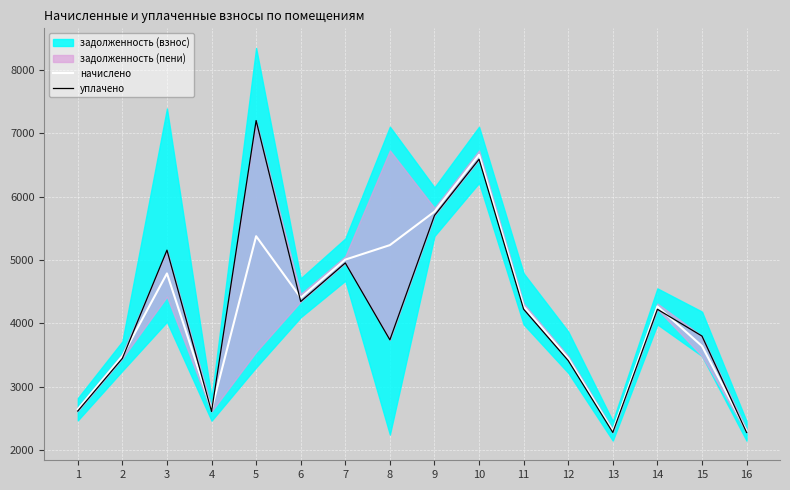

The начислено series shows 2547.7 at 8. True or false?

False